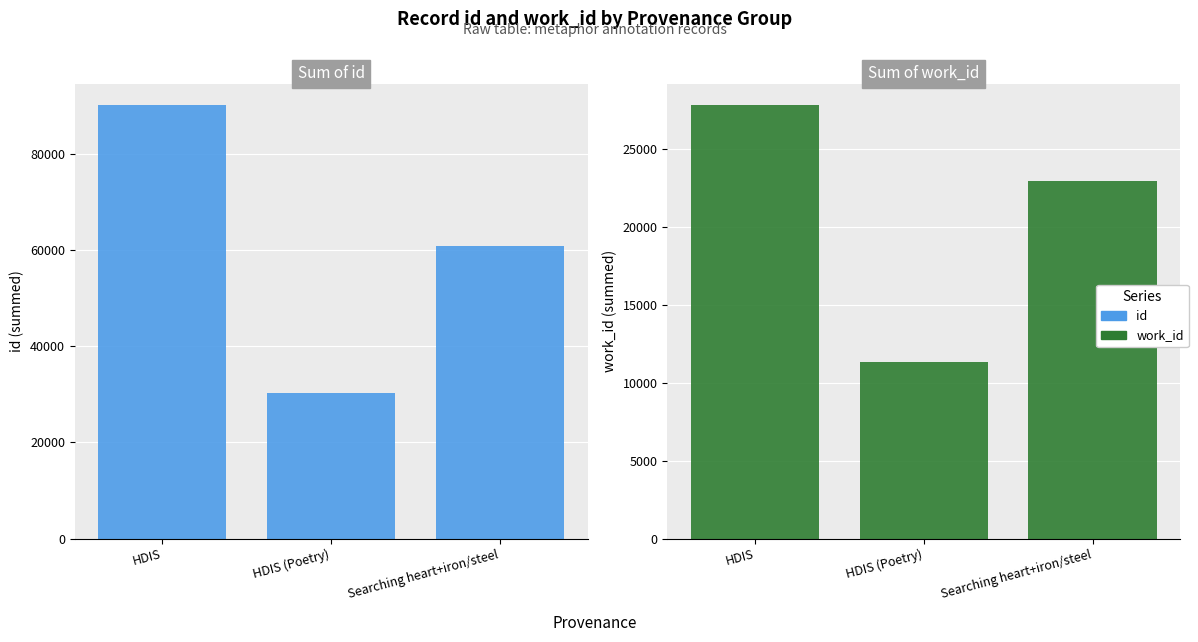

Read the work_id value at Searching heart+iron/steel, to the nearest 10.

22960